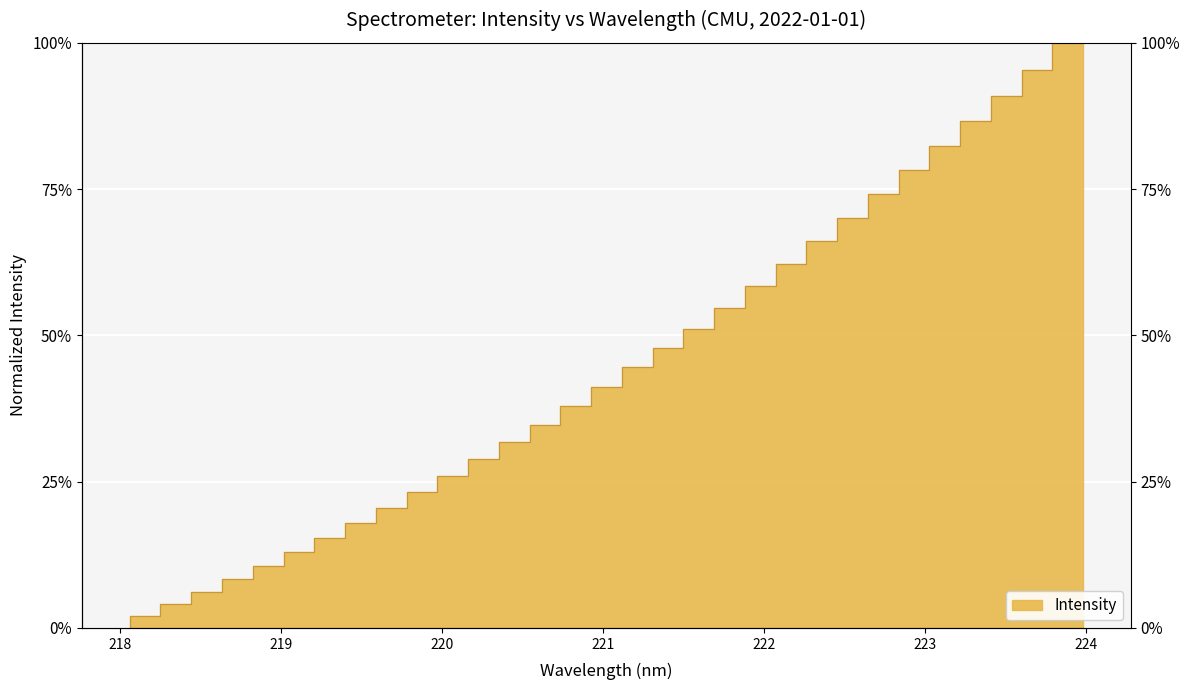

What is the value of the 29th point from the left?

86.6